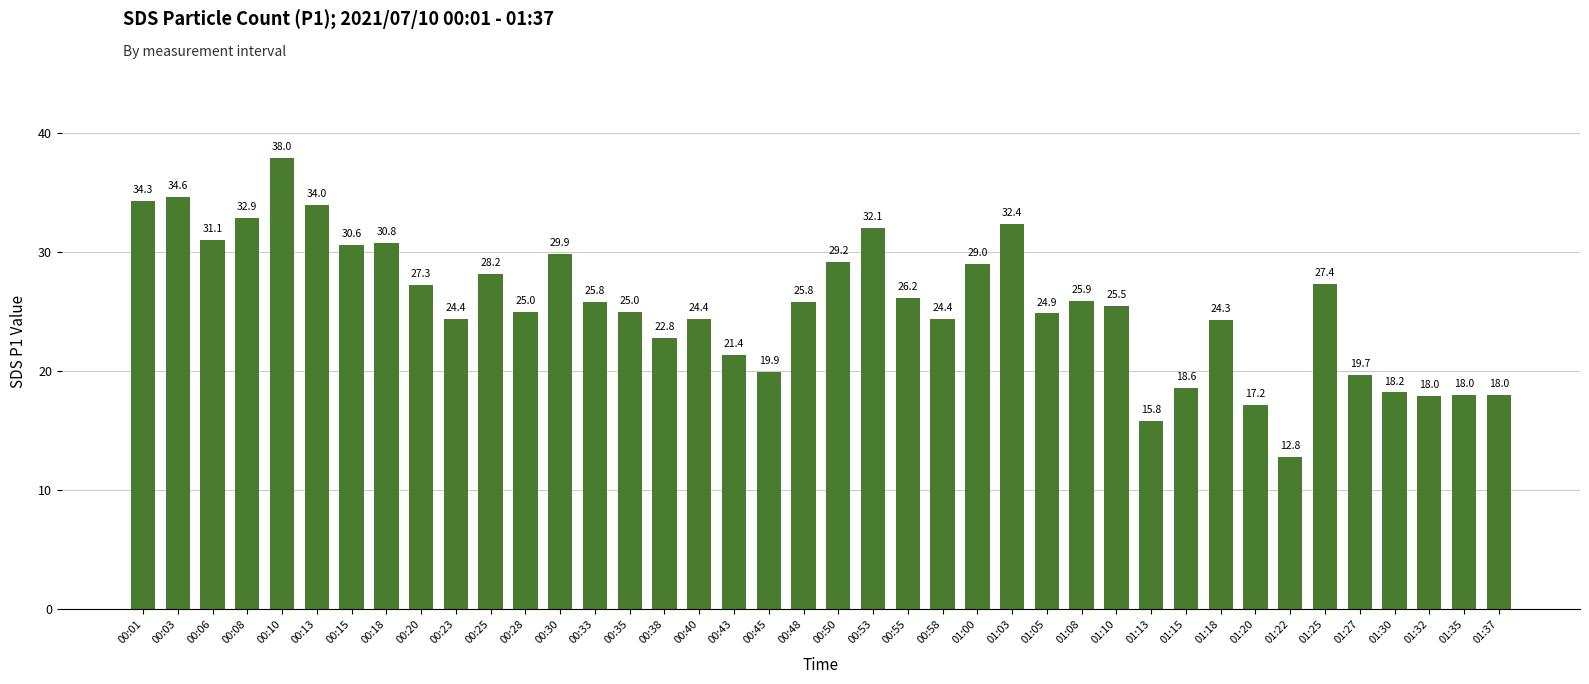

Reading right to left, list all the values displayed in this chart.

18.0	18.0	18.0	18.2	19.7	27.4	12.8	17.2	24.3	18.6	15.8	25.5	25.9	24.9	32.4	29.0	24.4	26.2	32.1	29.2	25.8	19.9	21.4	24.4	22.8	25.0	25.8	29.9	25.0	28.2	24.4	27.3	30.8	30.6	34.0	38.0	32.9	31.1	34.6	34.3